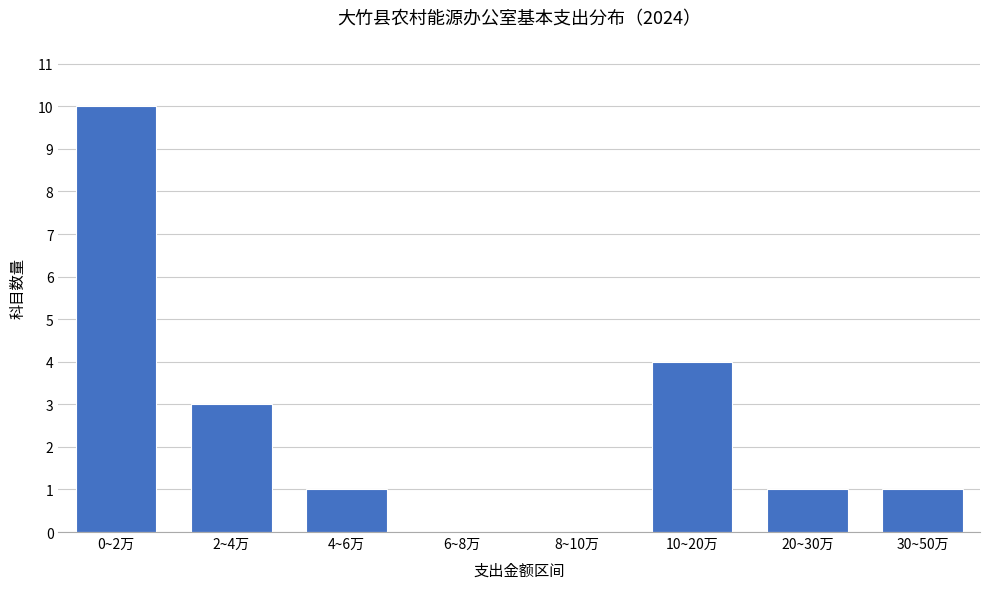

Reading left to right, extract all data points from this chart.

0~2万=10	2~4万=3	4~6万=1	6~8万=0	8~10万=0	10~20万=4	20~30万=1	30~50万=1